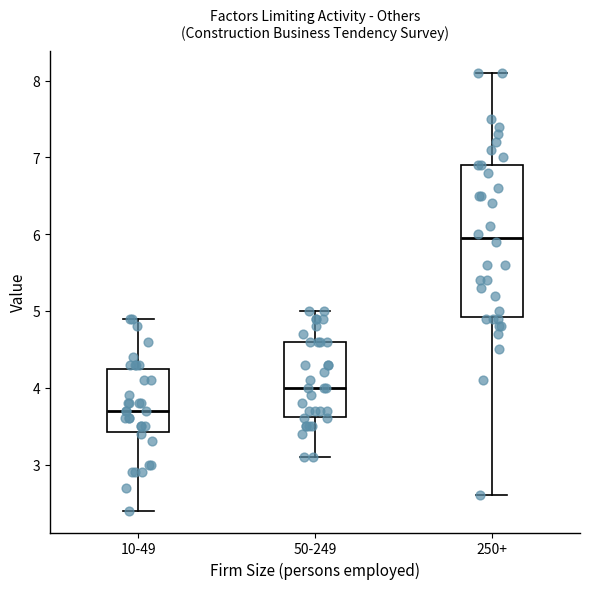

Where does the lower whisker of the box for 10-49 end on the y-axis? The values are not printed on the chart, so give them approximately, as read against the axis.

2.4